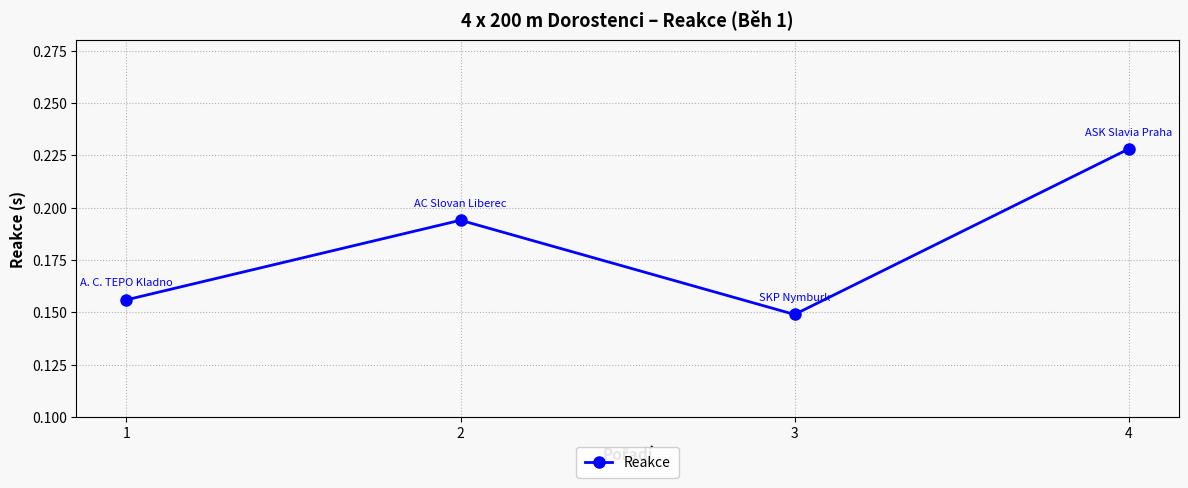

At which category does the chart reach its peak across all series?

4